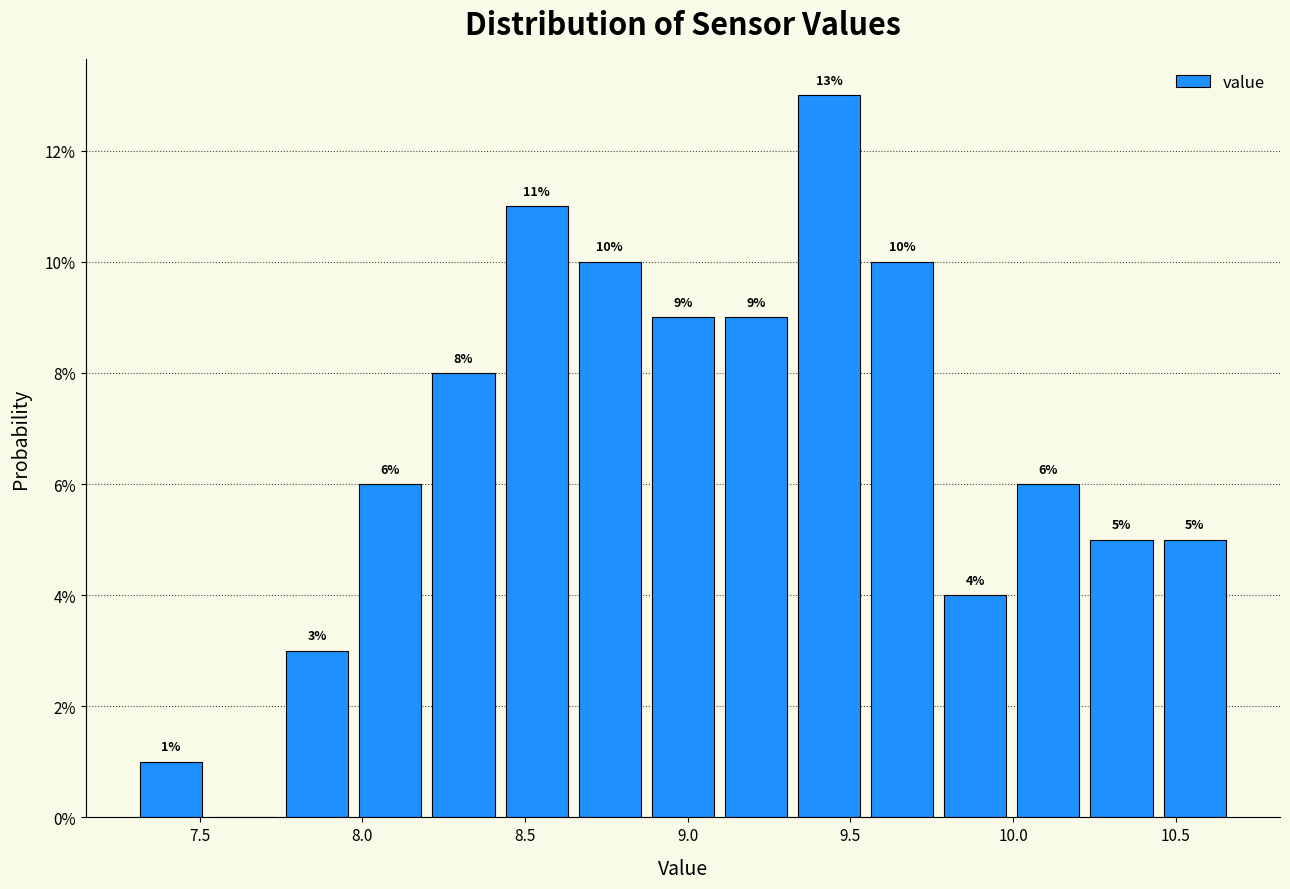

Over which range of the x-axis is the bar tallest?

9.30 to 9.55